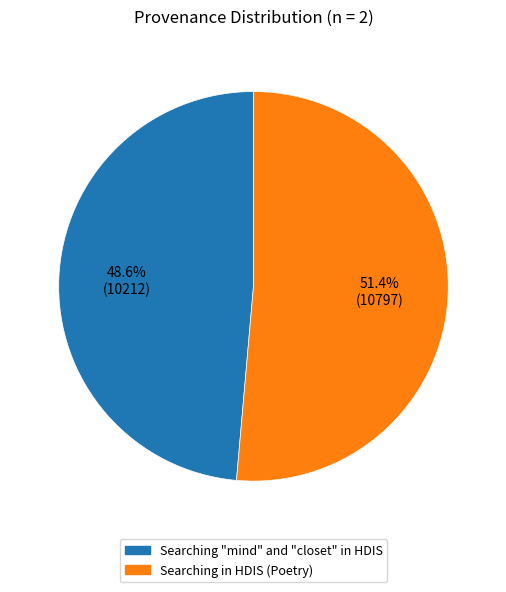

The Searching in HDIS (Poetry) slice represents 51% of the pie. True or false?

True